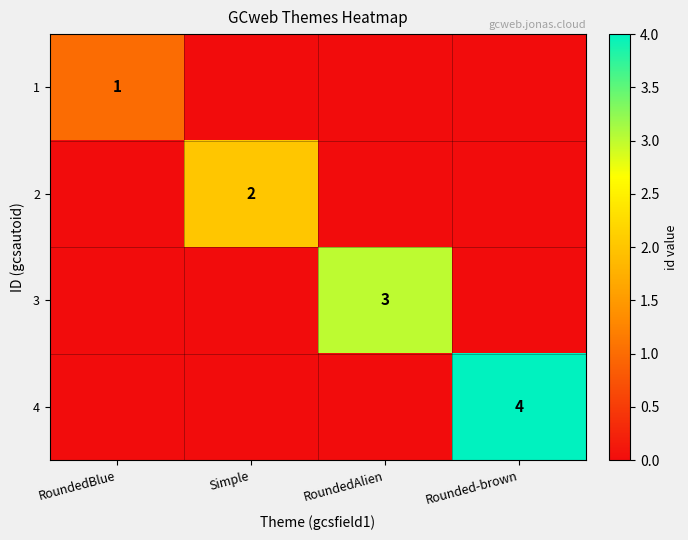

True or false: 4 has a value of 4 at Rounded-brown.

True